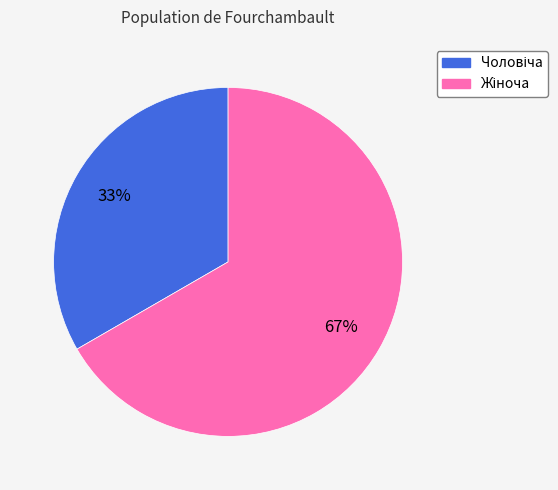

Does any single category account for the majority?

Yes